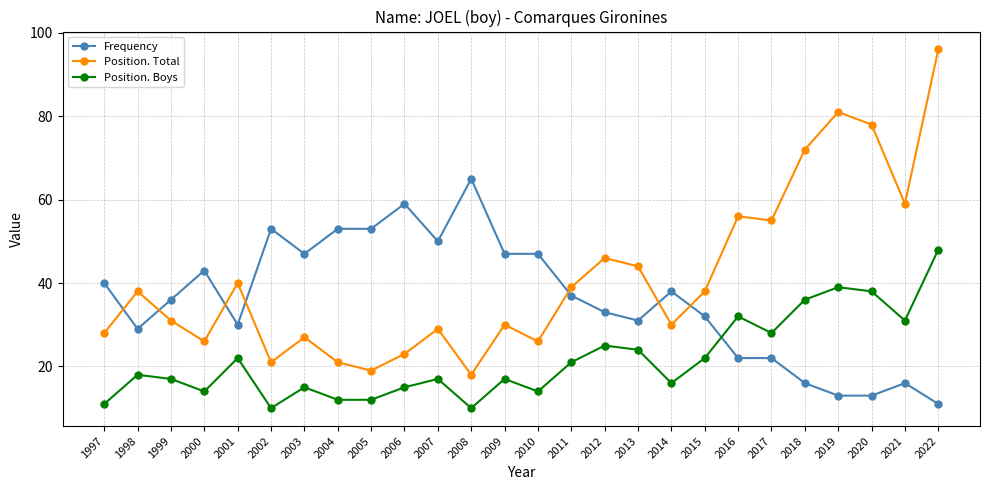

Which label corresponds to the largest value in the chart?

2022